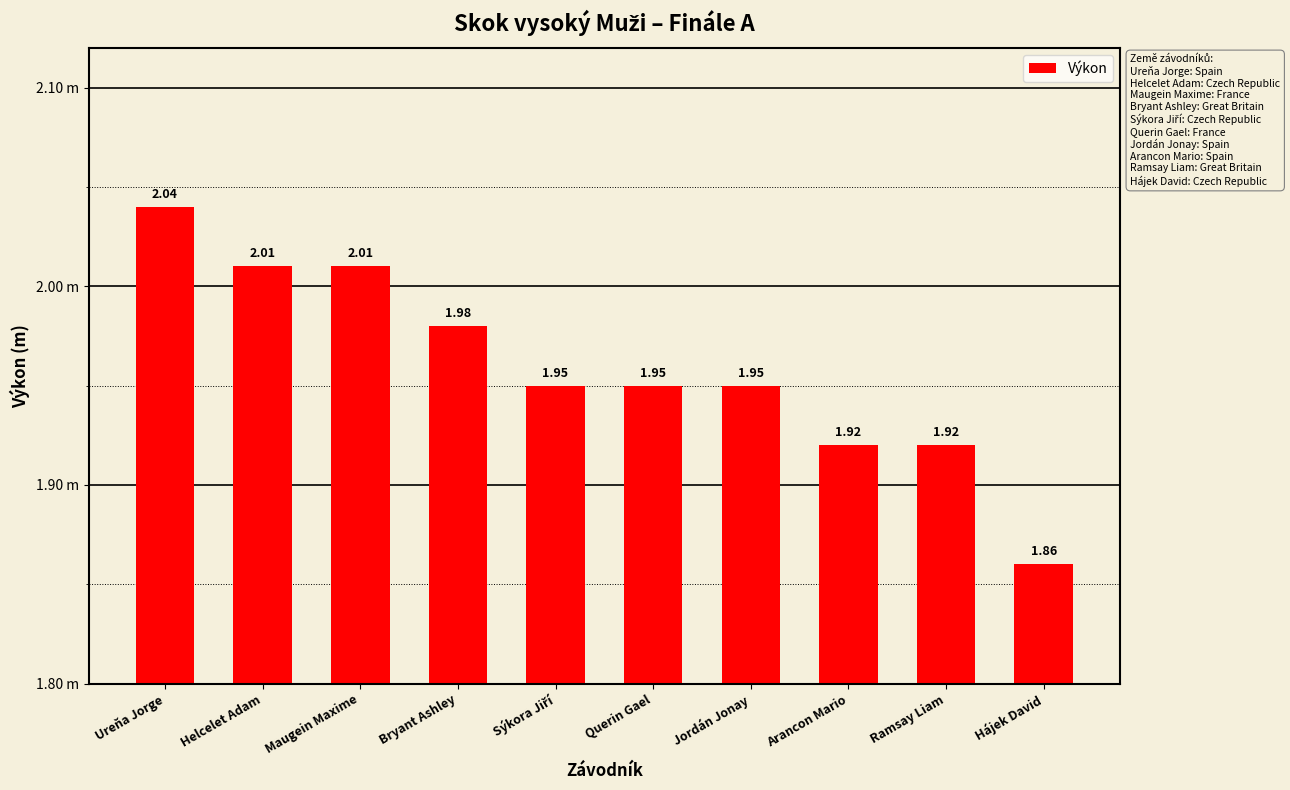

Reading left to right, what are all the values shown in this chart?

2.0	2.0	2.0	2.0	1.9	1.9	1.9	1.9	1.9	1.9